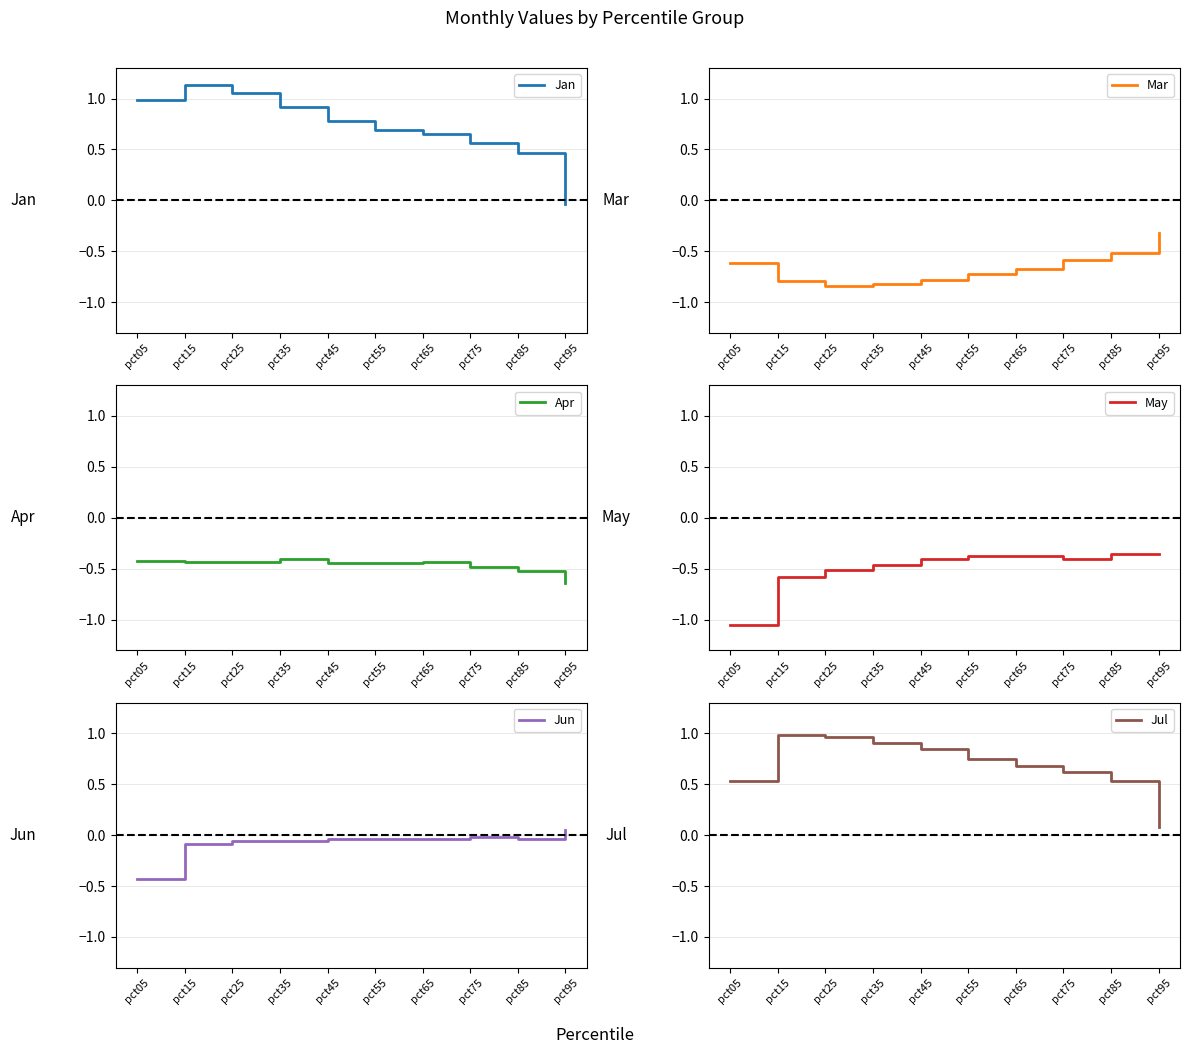

Which series changed the most between pct25 and pct95?

Jan